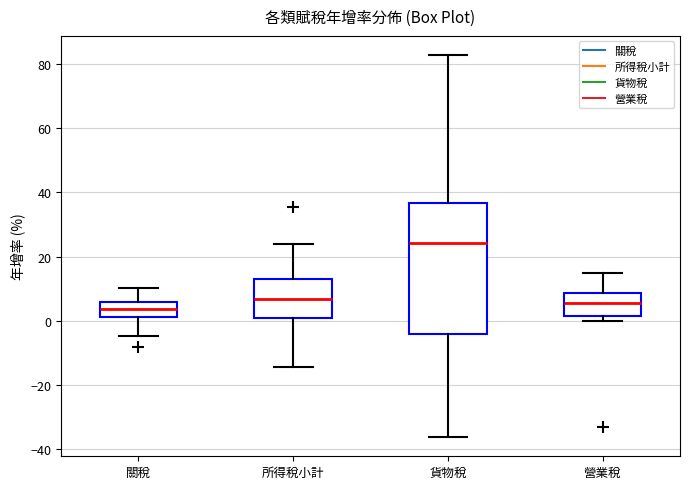

Reading left to right, read every box against the y-axis: the position of its median line, the range the box covers, and the ends of its whiskers. The values are not printed on the chart, so give them approximately, as read against the axis.

關稅: median 4, box 2 to 6, whiskers -4 to 10
所得稅小計: median 6, box 0 to 12, whiskers -14 to 24
貨物稅: median 24, box -4 to 36, whiskers -36 to 82
營業稅: median 6, box 2 to 8, whiskers 0 to 14